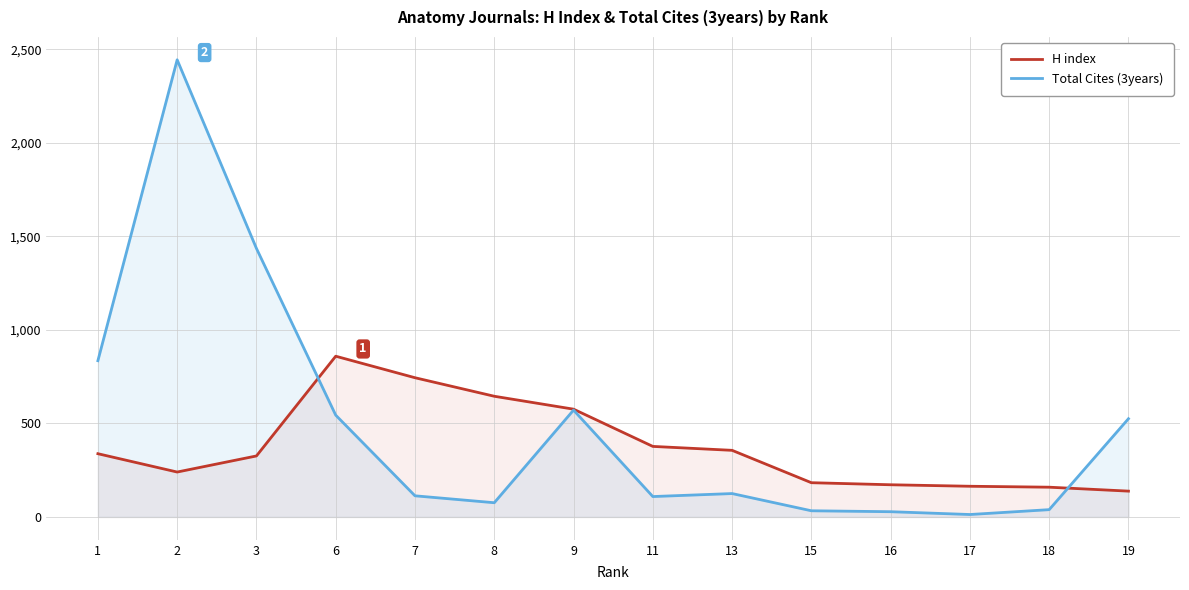

What is the average value of the Total Cites (3years) series?

492